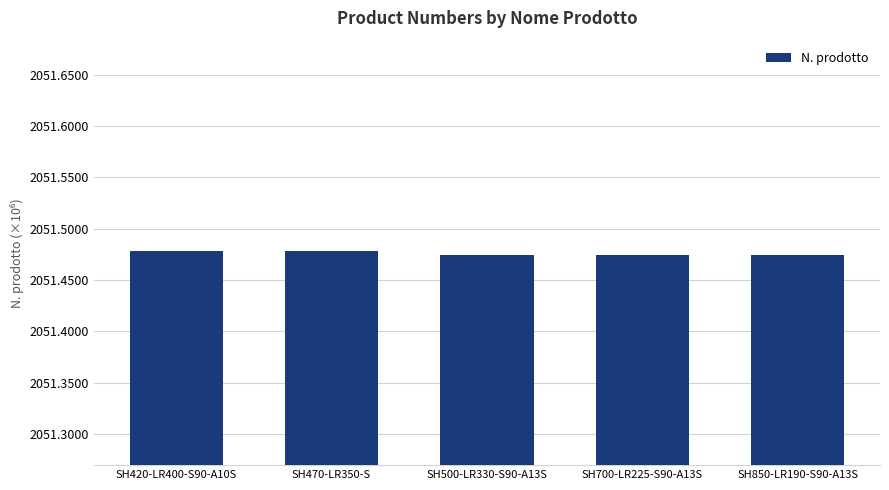

Are the bars grouped side by side (vs. stacked)?

No